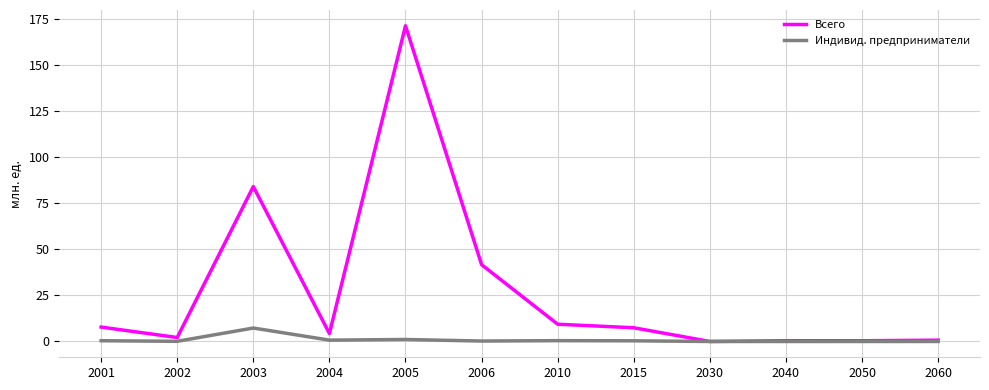

True or false: Всего has more than 1 points higher than both neighbors.

True